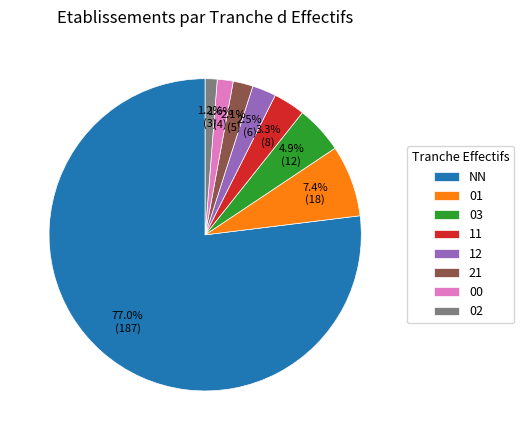

Do NN and 12 together represent more than half of the pie?

Yes